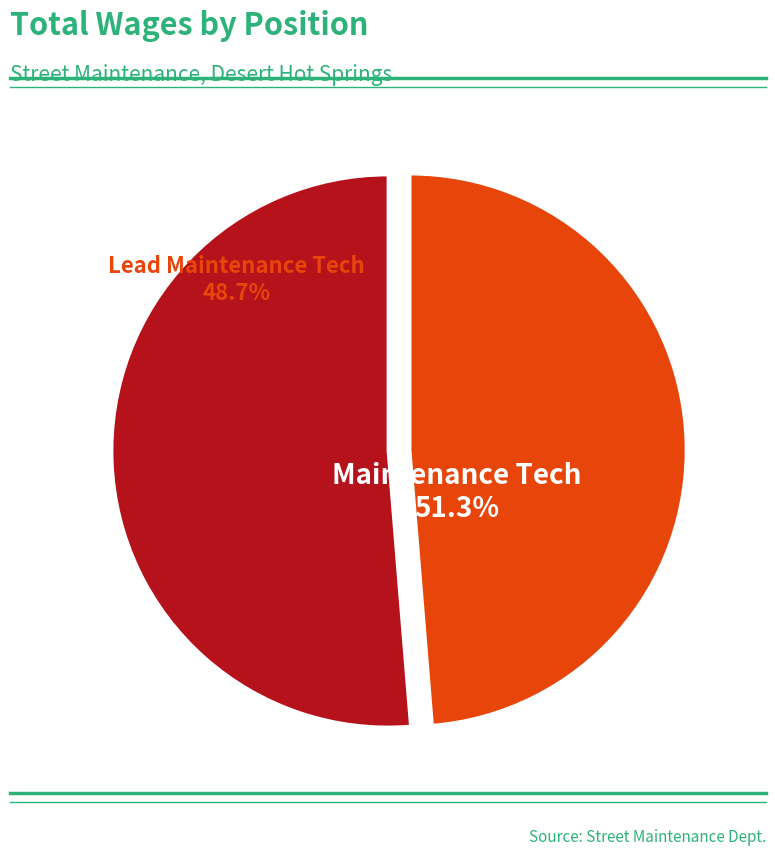

How many slices are in this pie chart?

2